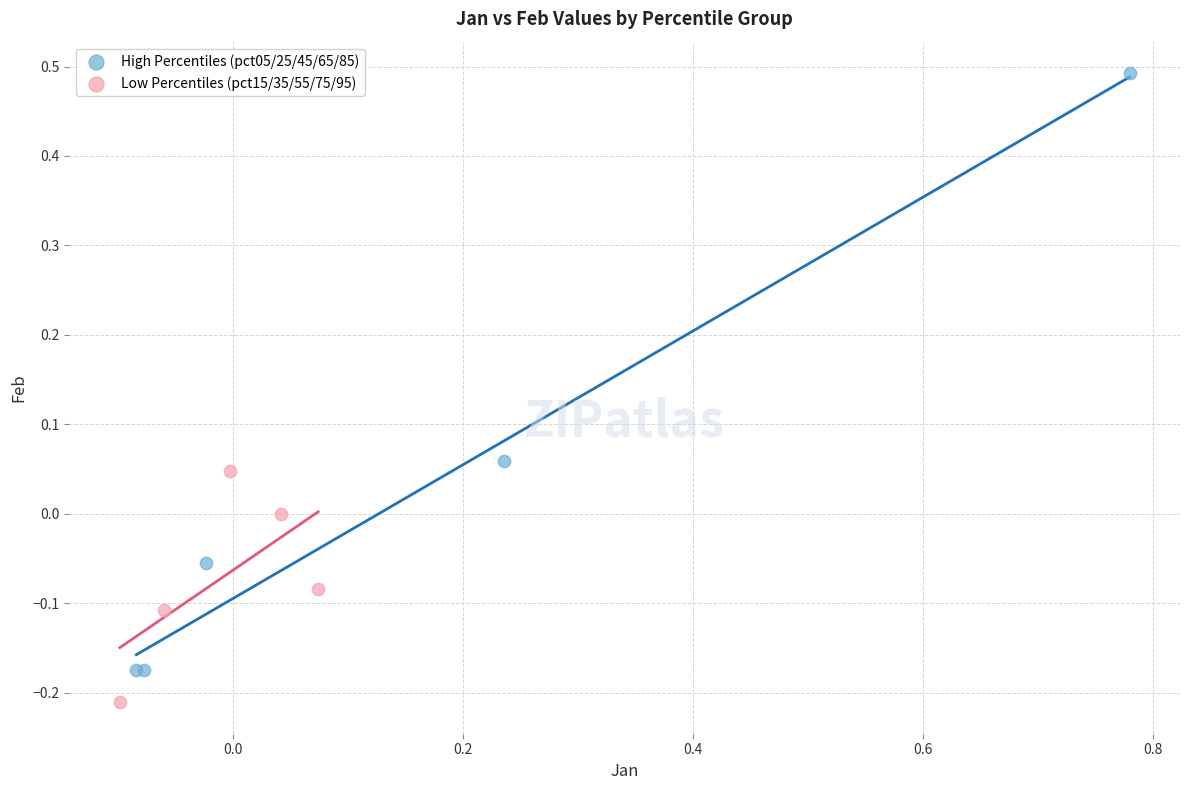

Which series has the largest Y range (max minus min)?

High Percentiles (pct05/25/45/65/85)